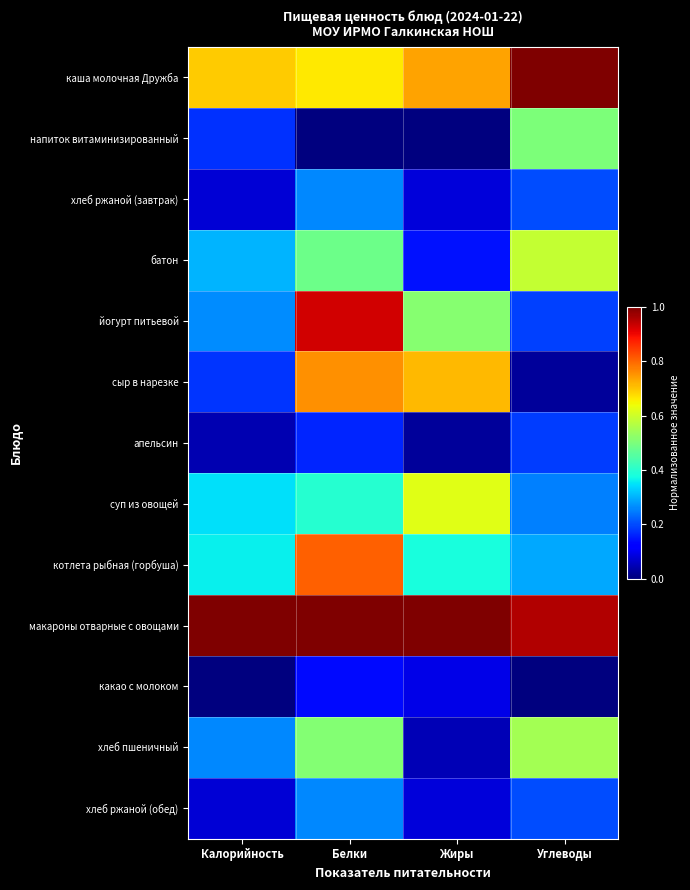

Which has a higher value, Жиры or Белки?

Жиры